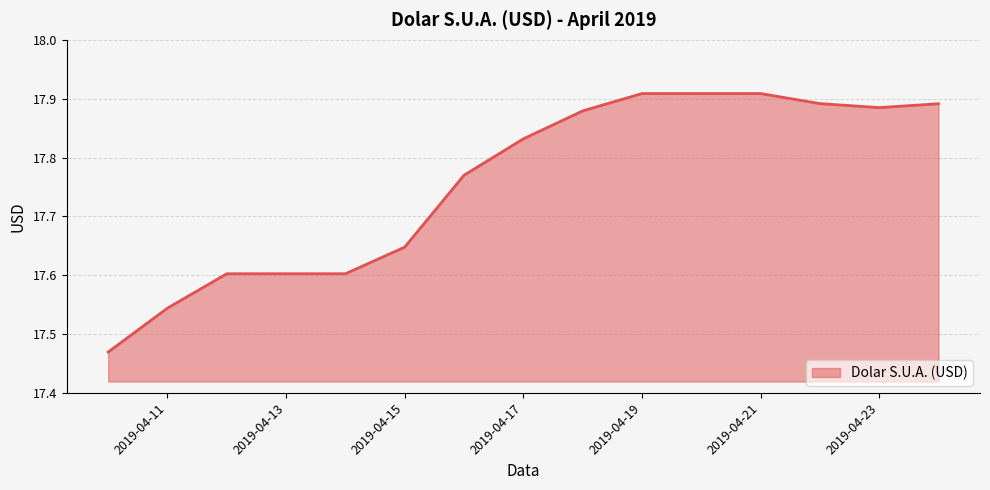

What is the smallest value displayed?

17.5